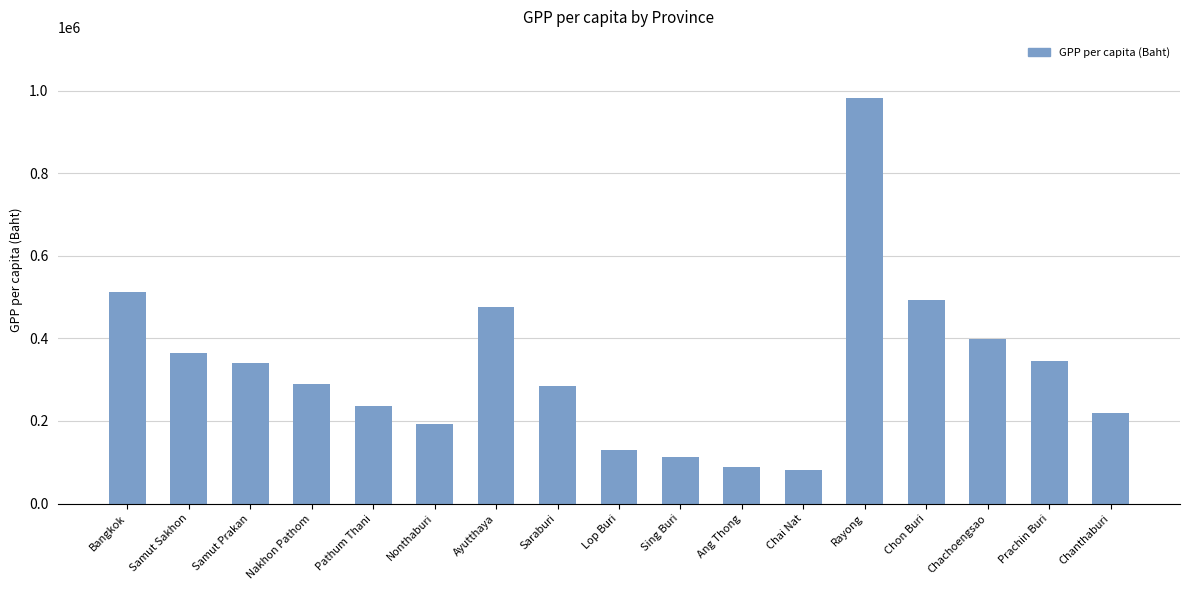

How many values exceed 288819?

9